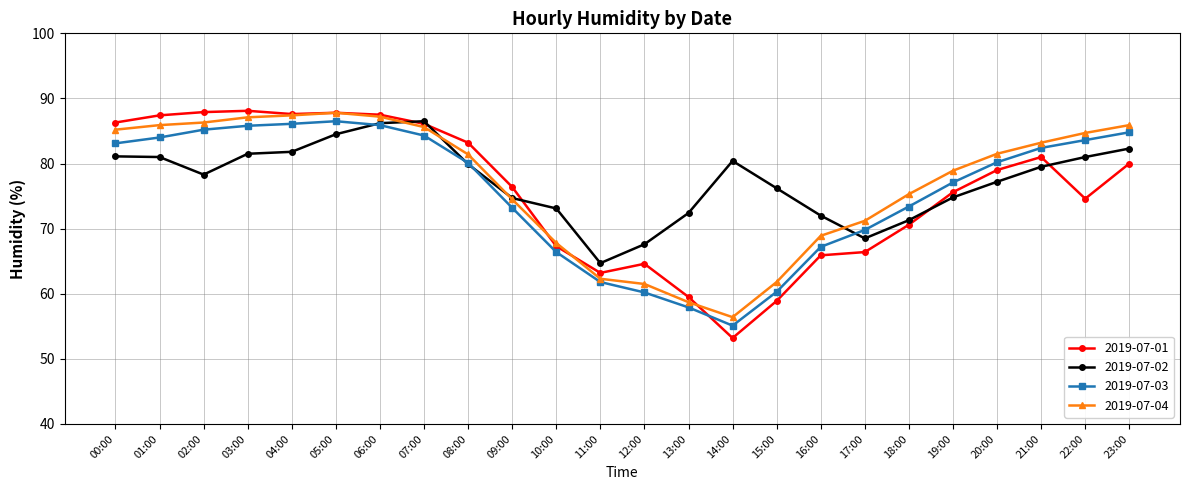

What is the value of the 2019-07-01 point at the 8th from the left?

86.1